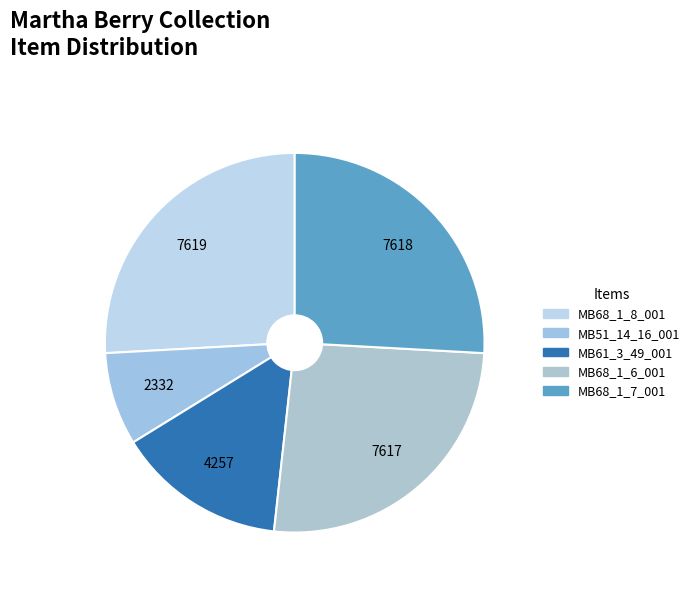

How many segments does this pie chart have?

5